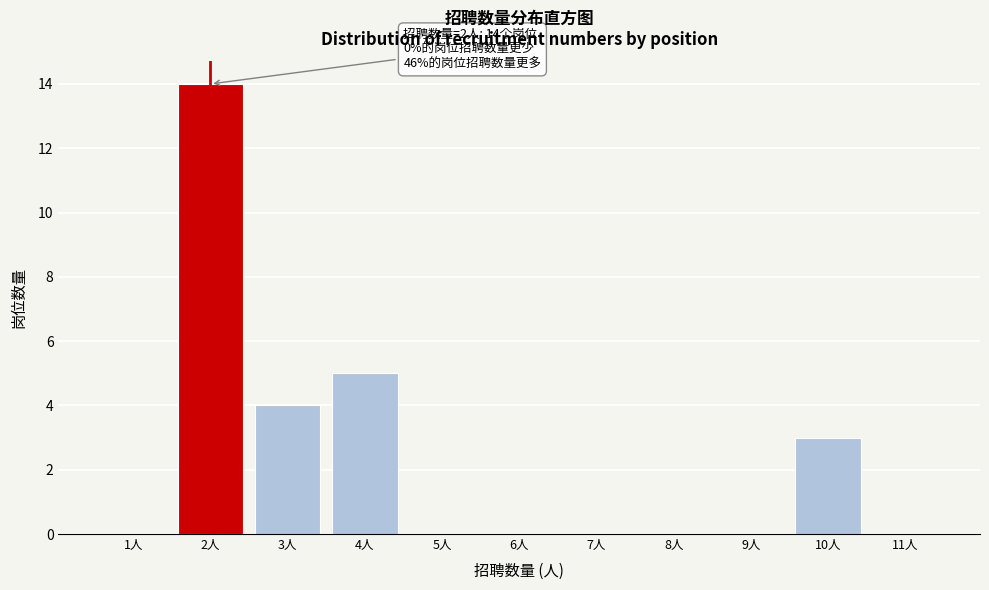

Over which range of the x-axis is the bar tallest?

1.5 to 2.5